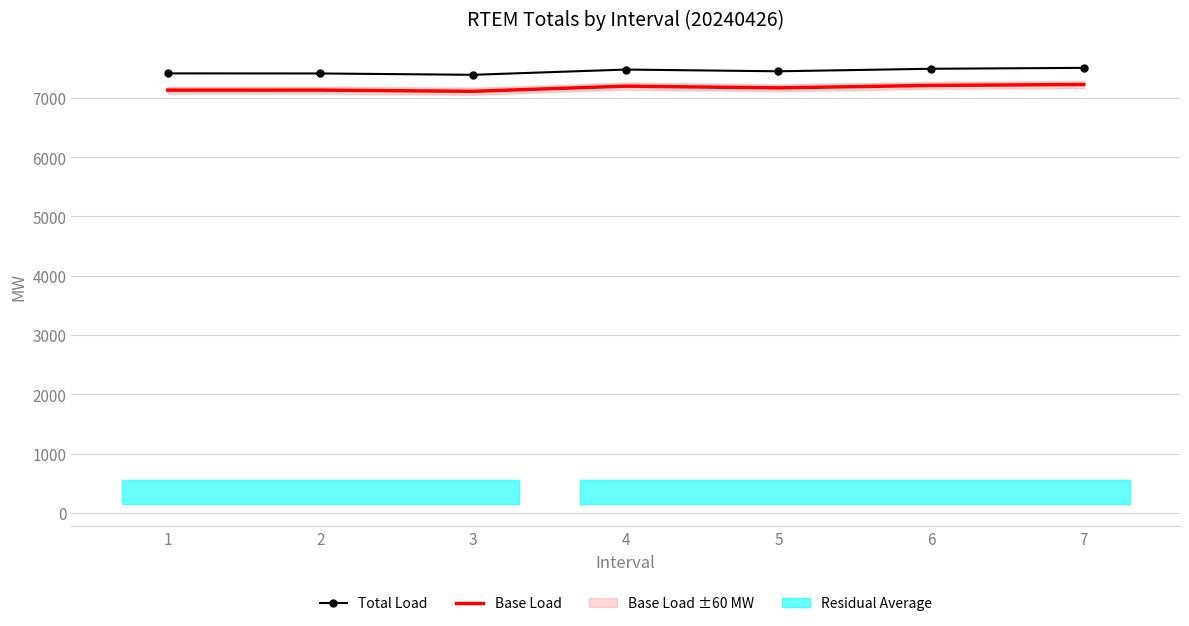

Which label corresponds to the smallest value in the chart?

3